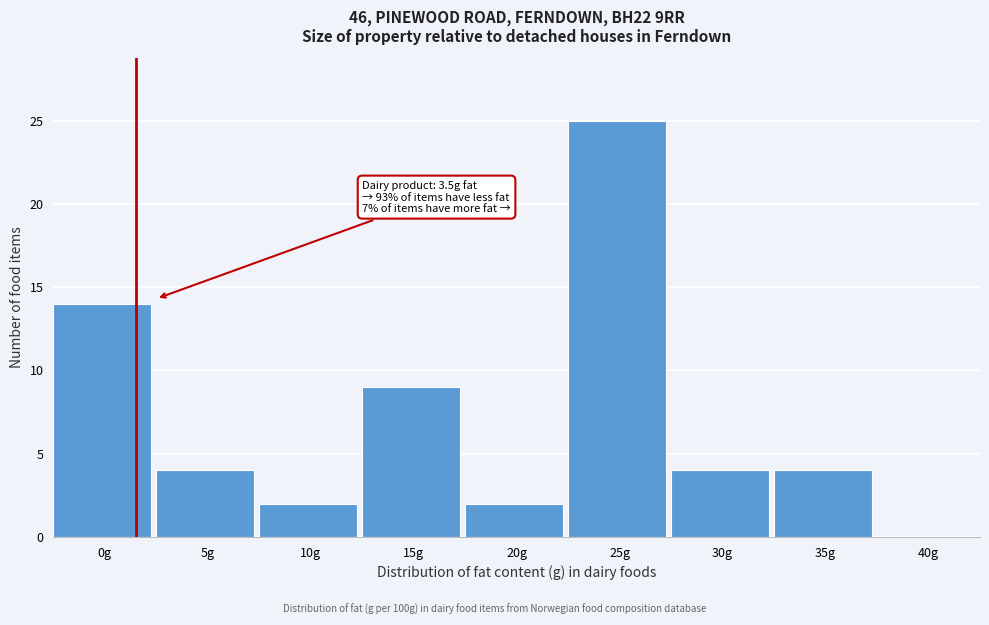

Reading right to left, list all the values displayed in this chart.

40g=0	35g=4	30g=4	25g=25	20g=2	15g=9	10g=2	5g=4	0g=14